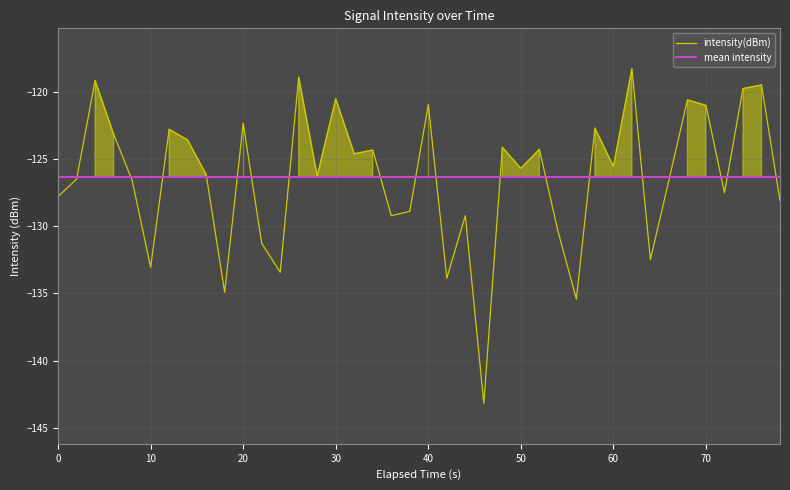

True or false: there are more than 0 points higher than both neighbors.

True